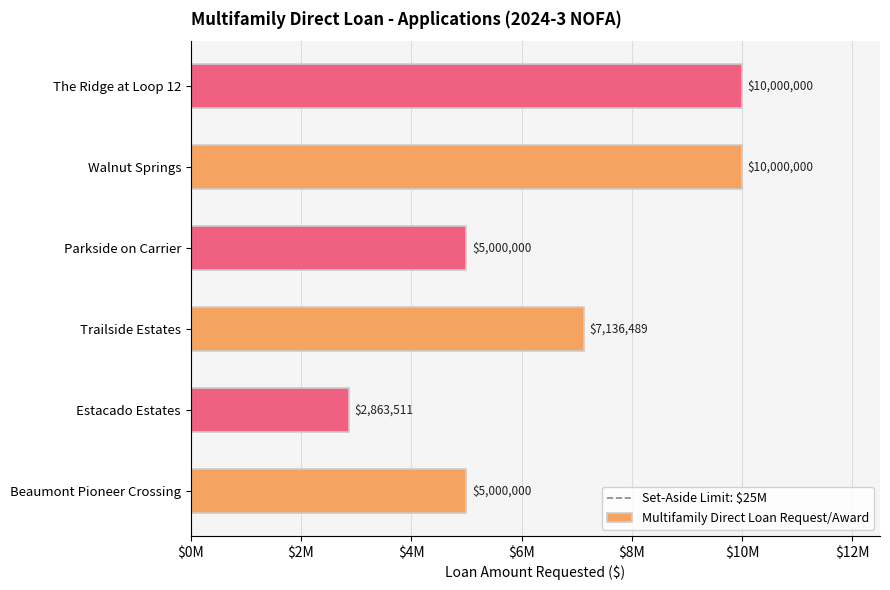

How many values are between 5000000 and 10000000?

5